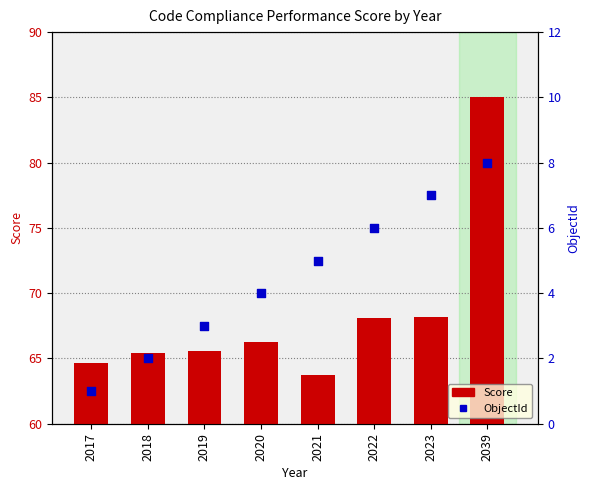

At how many categories does at least one series exceed 58?

8